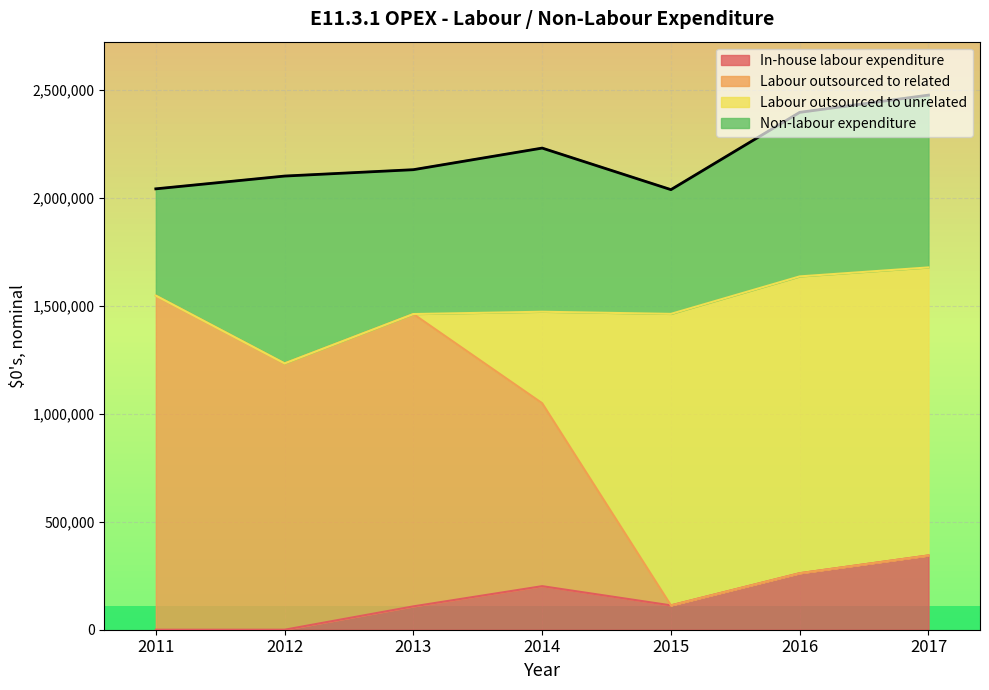

True or false: In-house labour expenditure and Labour outsourced to related intersect in this chart.

False